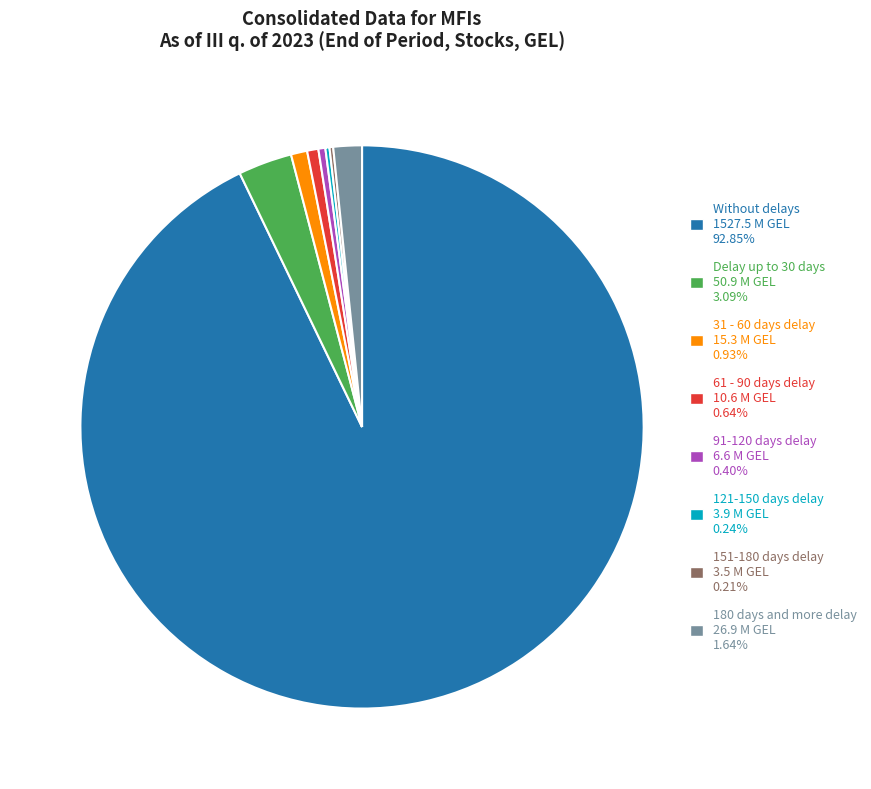

Which slice is the largest?

Without delays